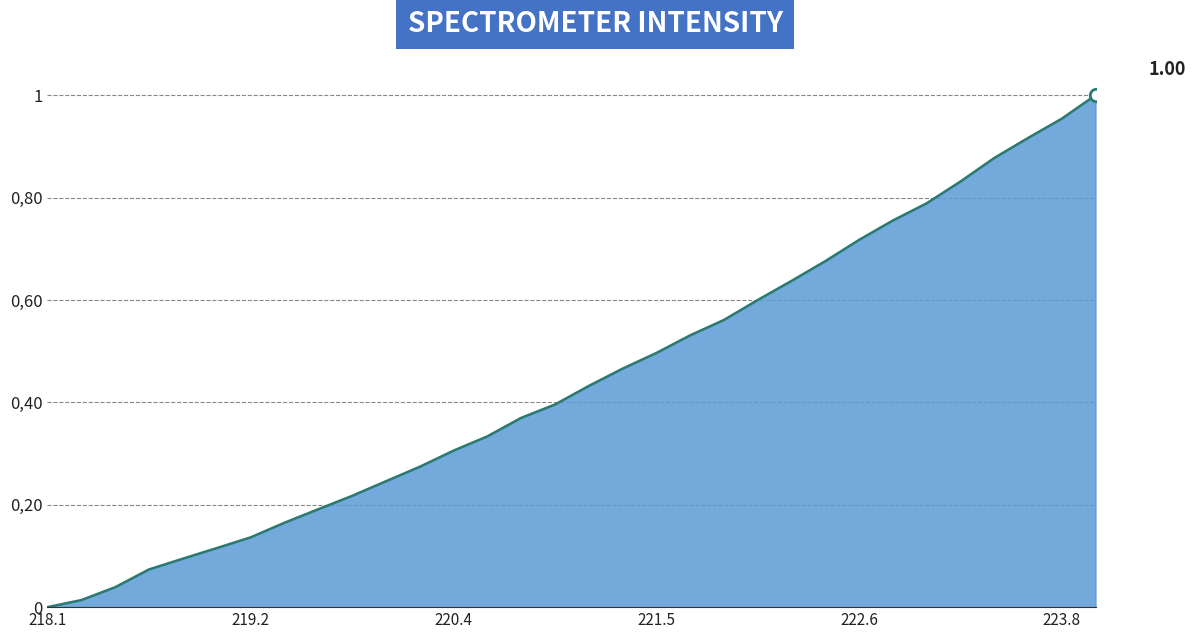

Does the chart have visible grid lines?

Yes